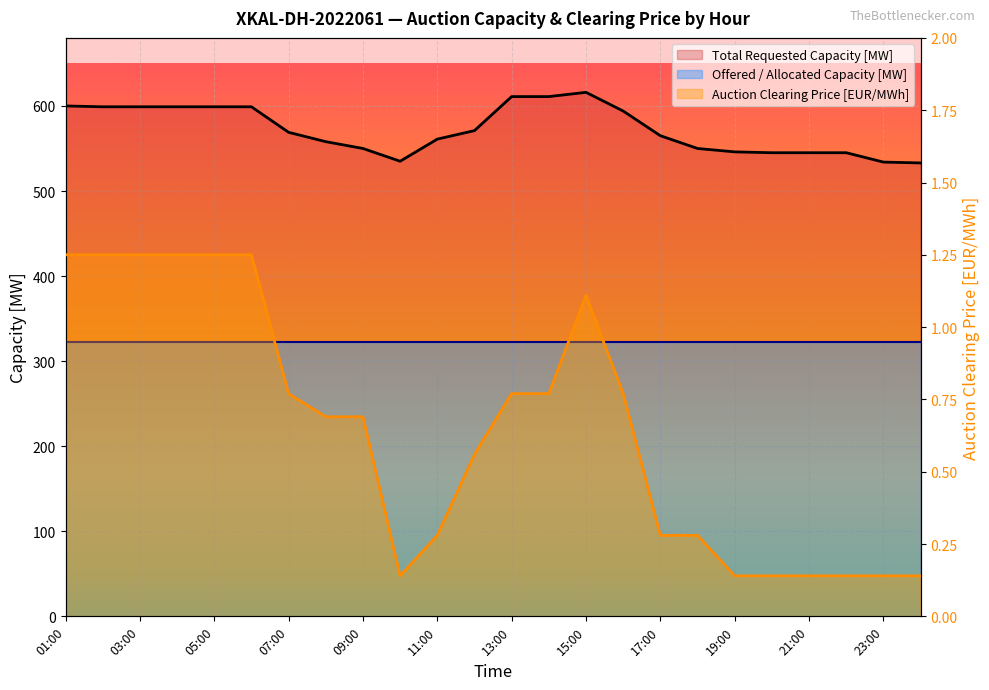

True or false: Auction Clearing Price [EUR/MWh] and Total Requested Capacity [MW] intersect in this chart.

False